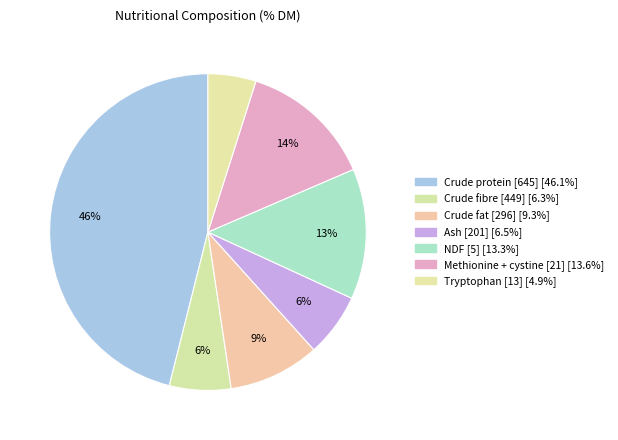

Count the number of slices in the pie.

7